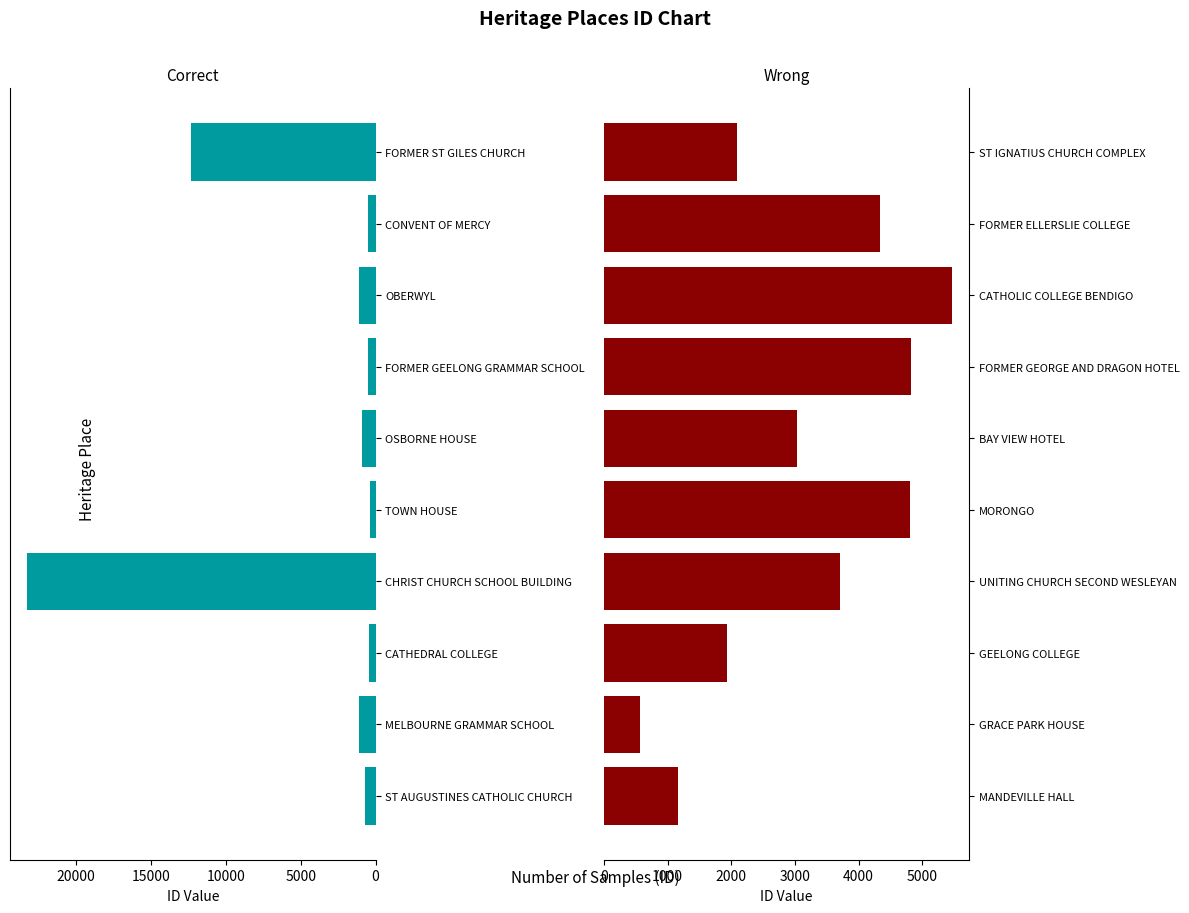

Is the value of Wrong at 5000 greater than the value of Correct at 25000?

No